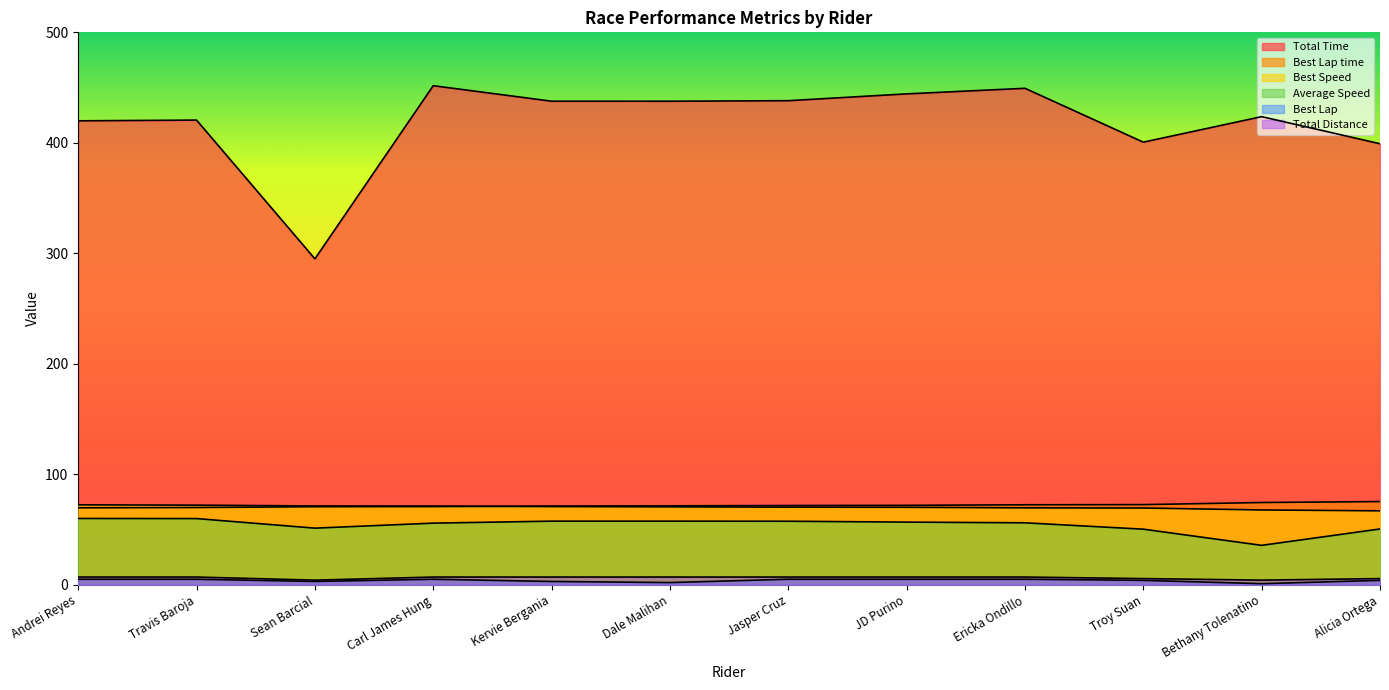

Rank the series at Dale Malihan from highest to lowest value.

Total Time, Best Lap time, Best Speed, Average Speed, Total Distance, Best Lap